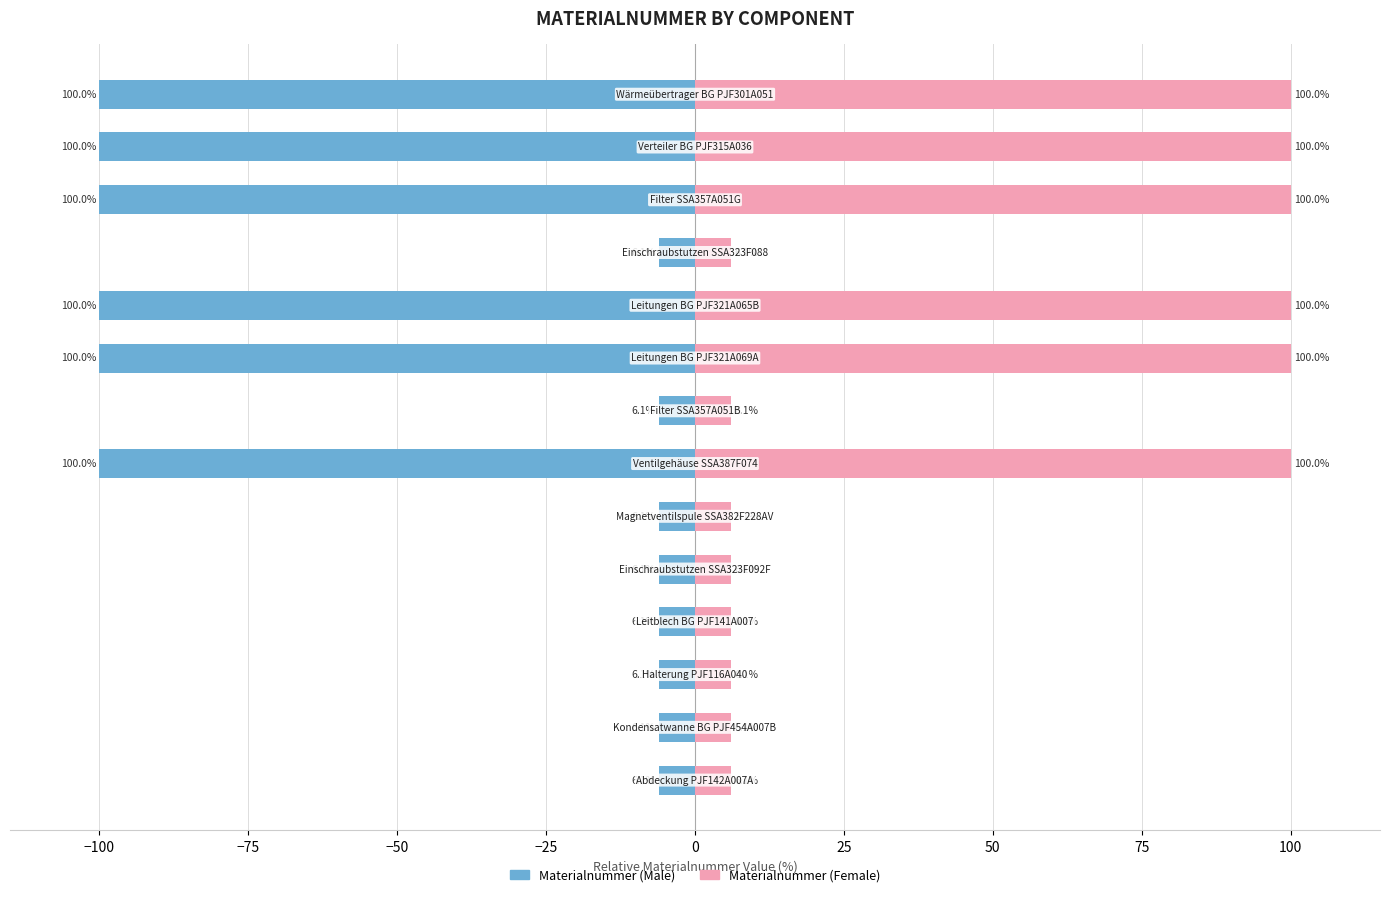

Reading left to right, what are all the values shown in this chart?

Materialnummer (Male): -100.0	-100.0	-100.0	-6.1	-100.0	-100.0	-6.1	-100.0	-6.1	-6.1	-6.1	-6.1	-6.1	-6.1
Materialnummer (Female): 100.0	100.0	100.0	6.1	100.0	100.0	6.1	100.0	6.1	6.1	6.1	6.1	6.1	6.1